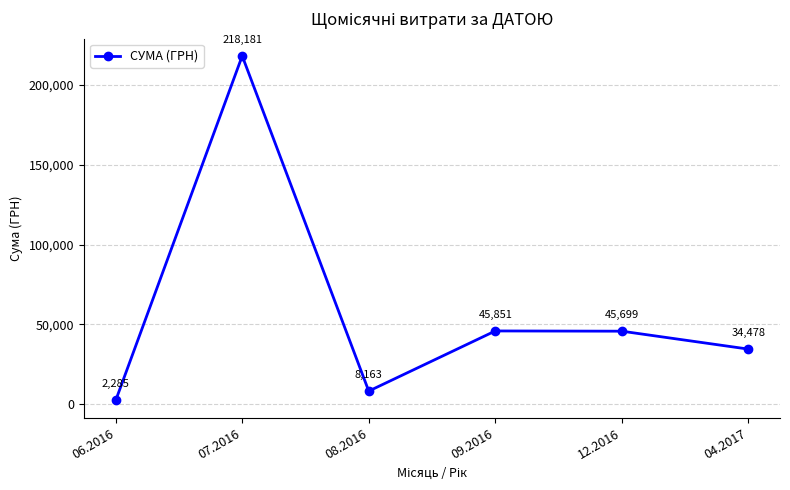

What is the sum of all values?

354657.2